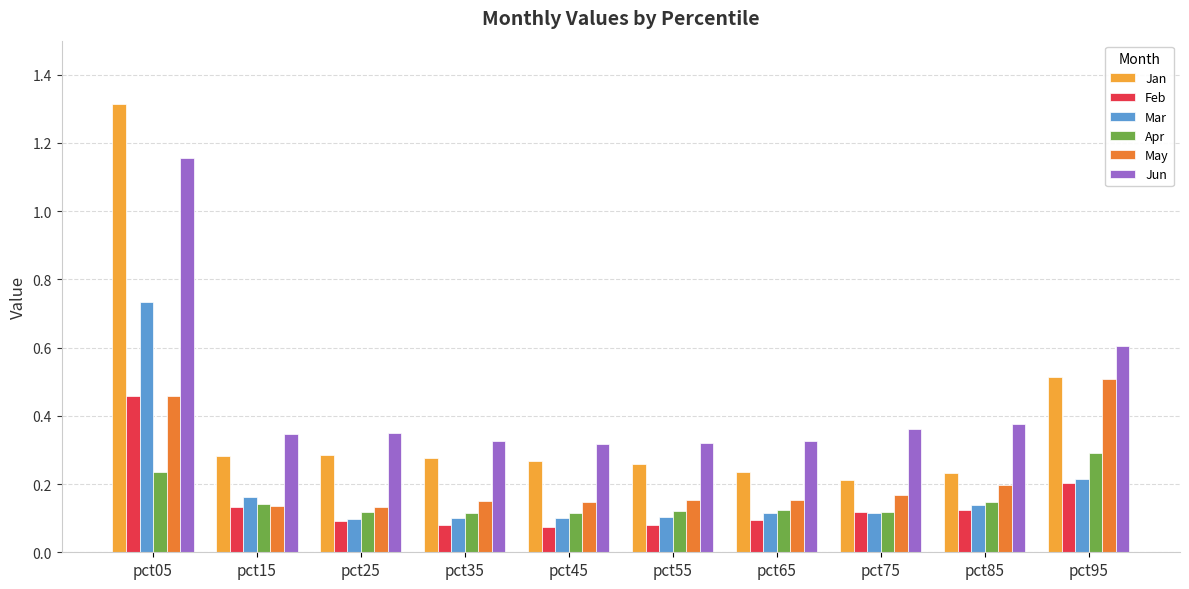

Which series has the largest range (max minus min)?

Jan